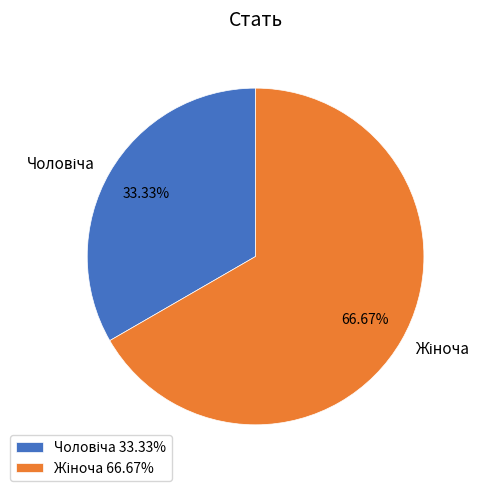

Is there a majority slice in this chart?

Yes